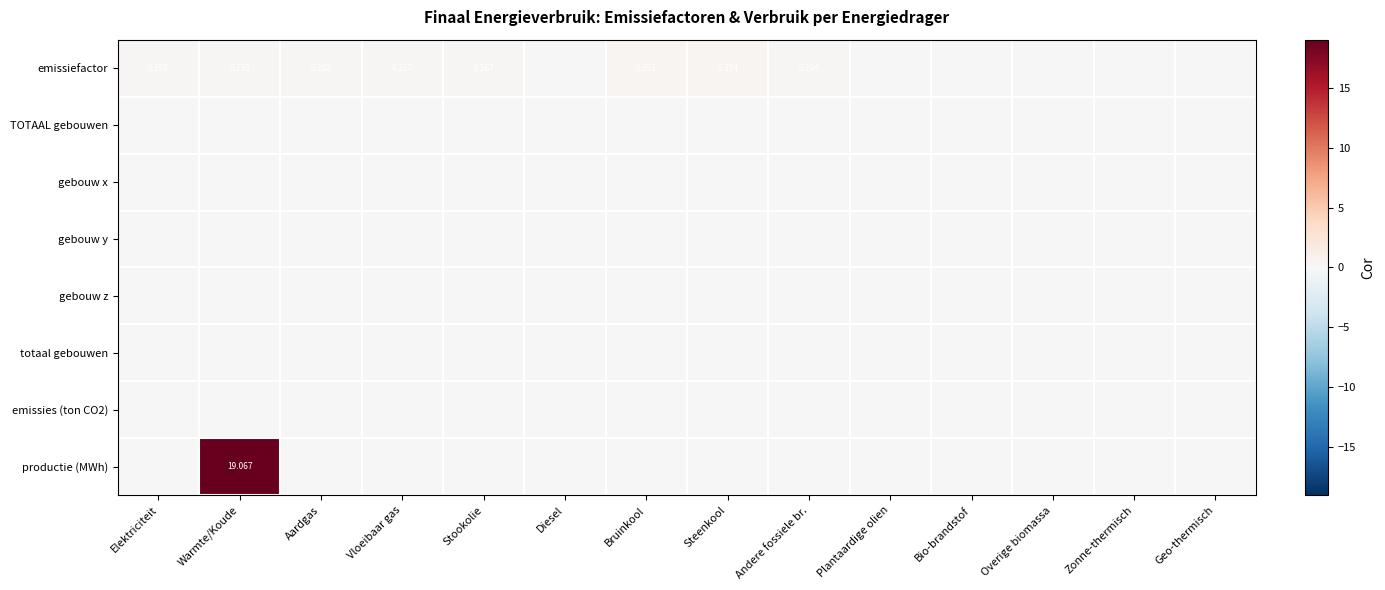

Which series has the largest total across all categories?

productie (MWh)